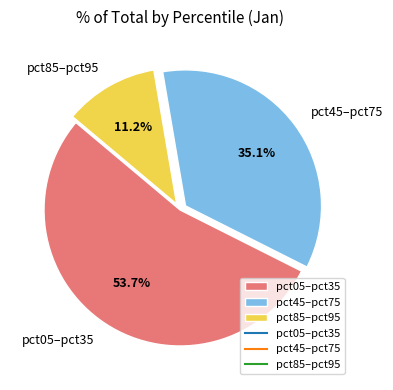

Combined, what portion of the pie is pct85–pct95 and pct05–pct35?

64.9%